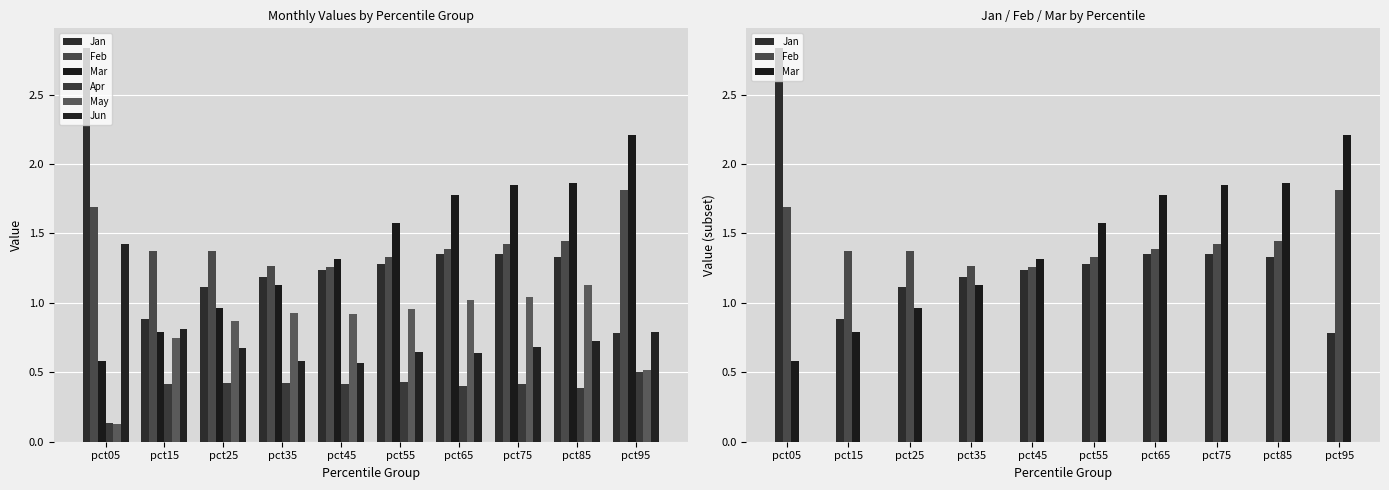

At pct75, list the series in order from smallest to largest.

Apr, Jun, May, Jan, Feb, Mar